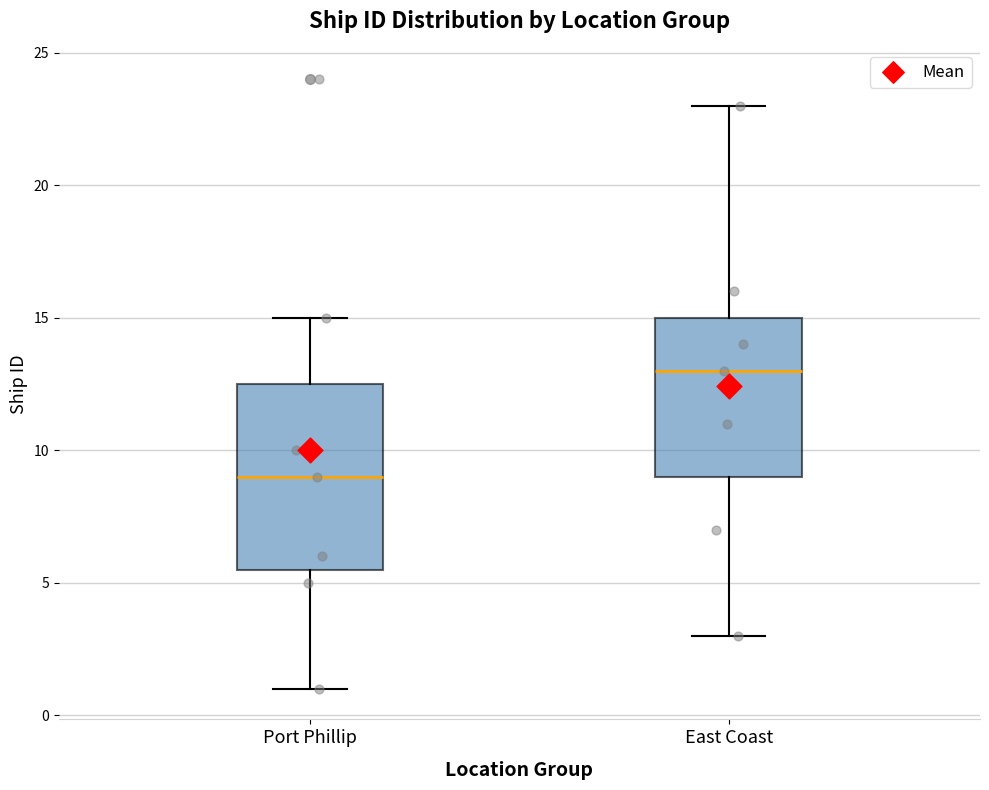

Which box's median line is the highest?

East Coast